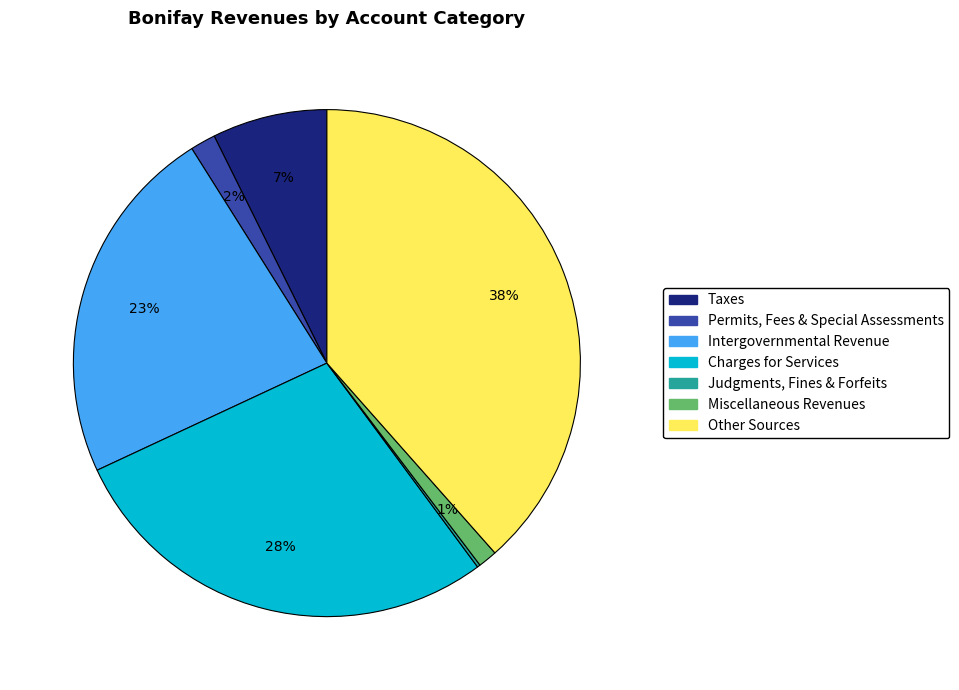

Does Charges for Services account for over 50% of the chart?

No